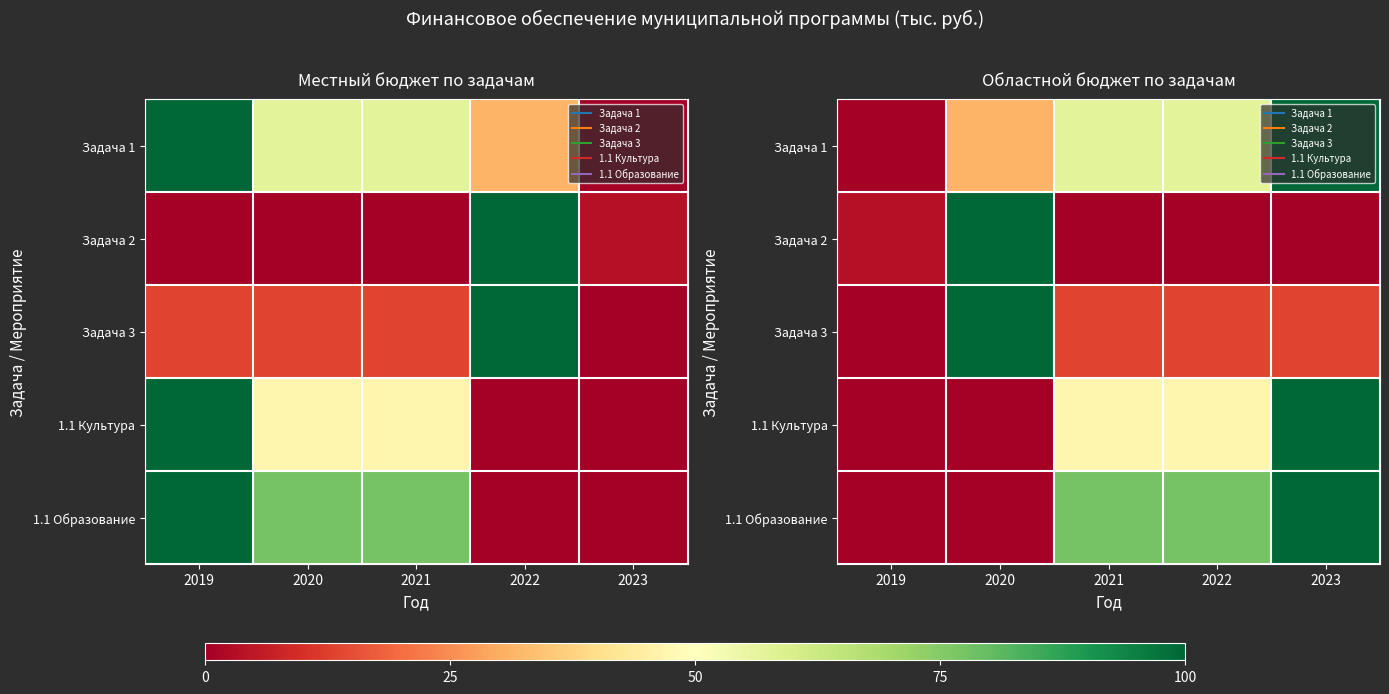

How many positive values does the Задача 1 series have?

4